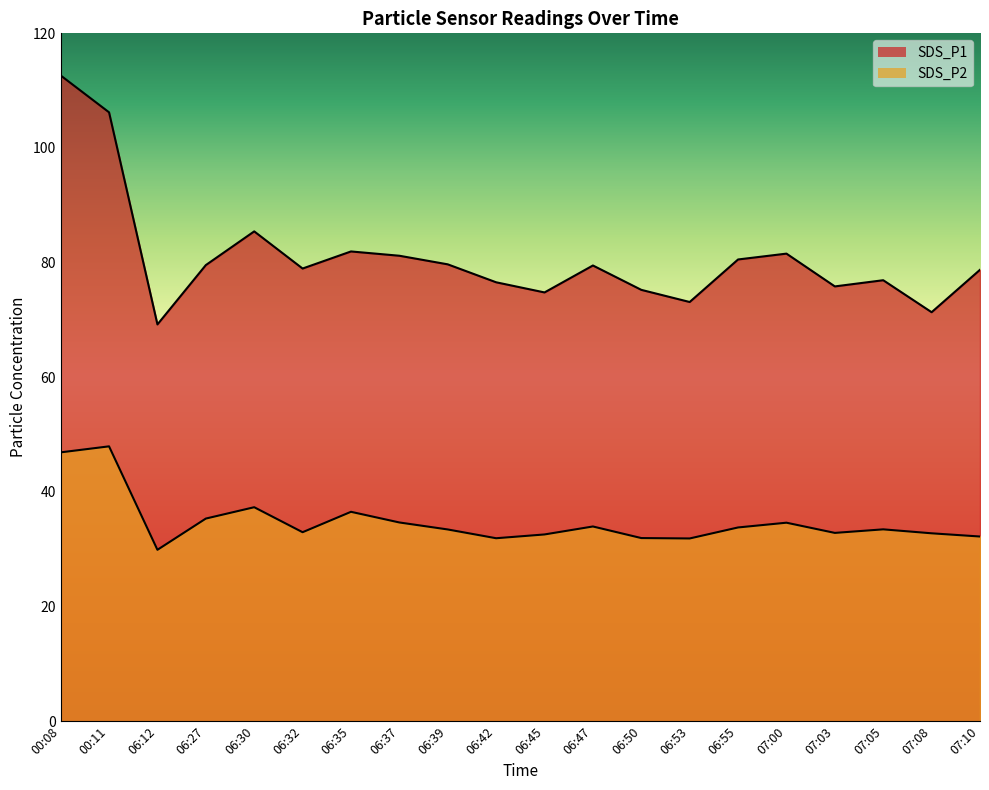

Reading left to right, extract all data points from this chart.

SDS_P1: 112.7	106.2	69.2	79.6	85.5	79.0	82.0	81.2	79.7	76.6	74.8	79.5	75.2	73.1	80.5	81.6	75.8	76.9	71.3	78.8
SDS_P2: 46.9	48.0	29.9	35.4	37.3	33.0	36.5	34.7	33.5	31.9	32.6	34.0	31.9	31.9	33.8	34.6	32.9	33.5	32.8	32.2